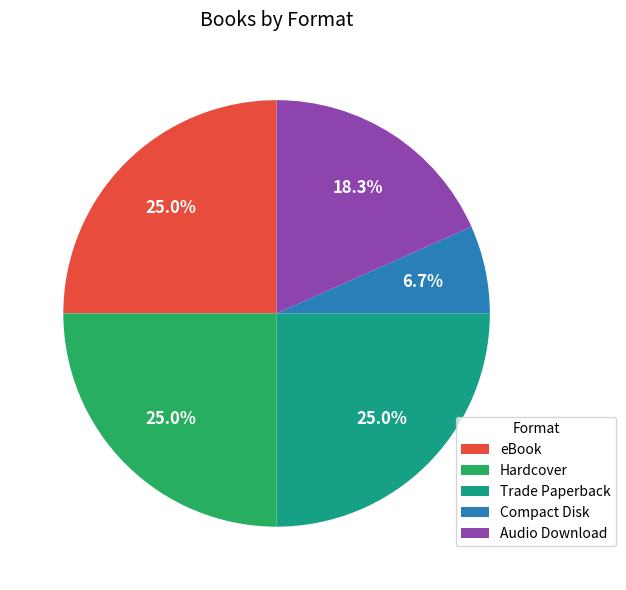

How much of the chart is everything except Audio Download?

81.7%